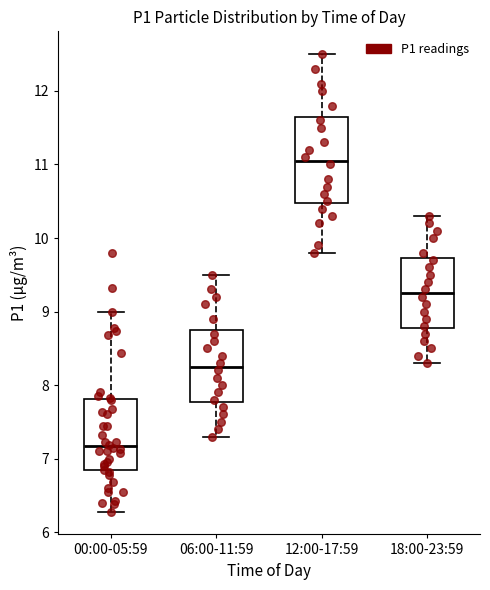

Where is the lower edge of the box for 12:00-17:59 on the y-axis? The values are not printed on the chart, so give them approximately, as read against the axis.

10.5